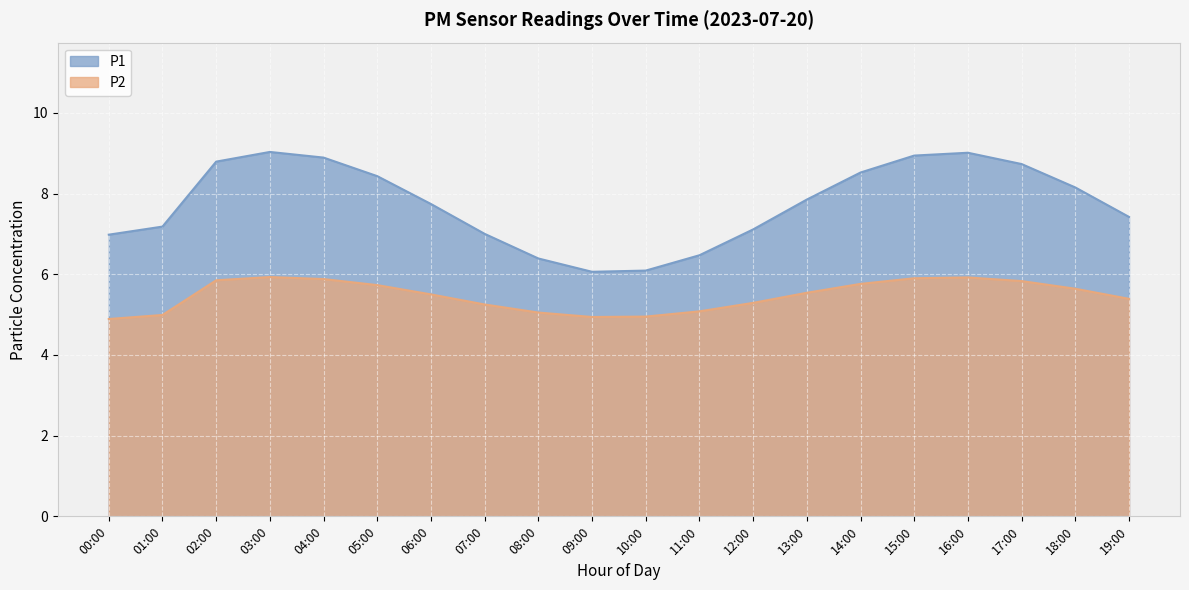

Rank the series at 17:00 from lowest to highest value.

P2, P1